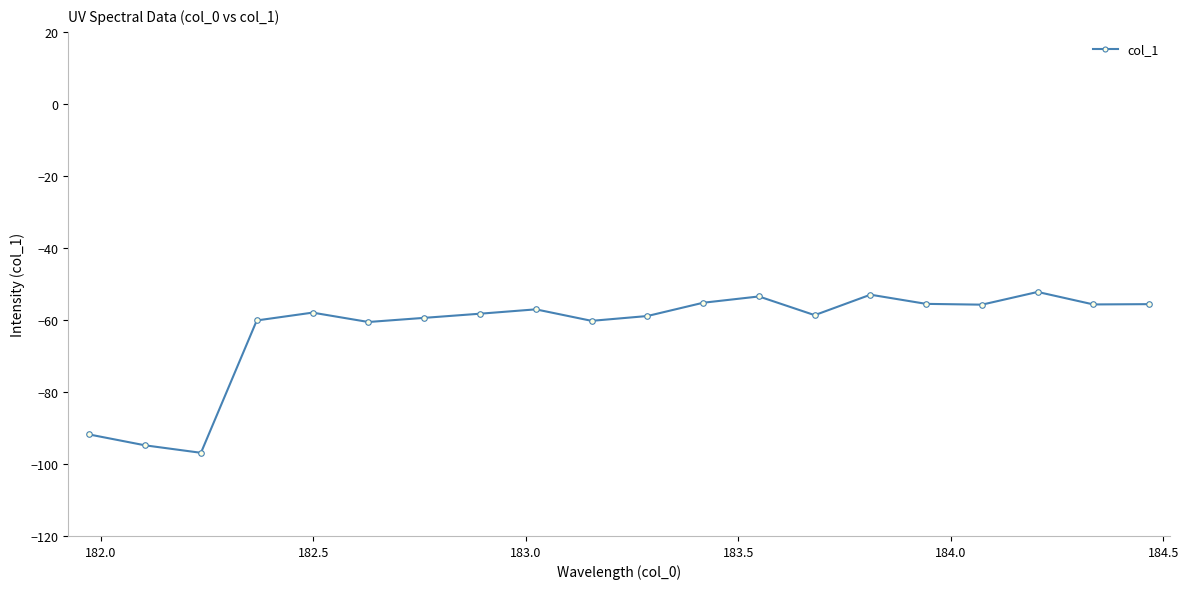

What is the greatest value displayed?

-52.2